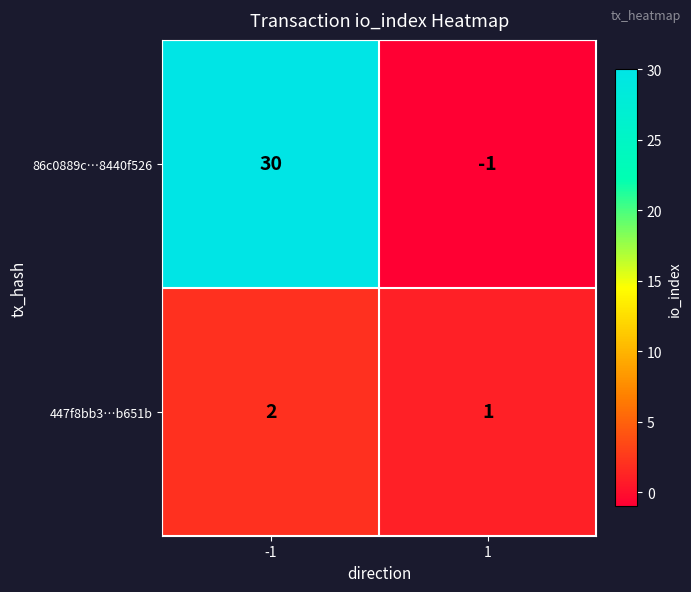

Which series changed the most between -1 and 1?

86c0889c…8440f526